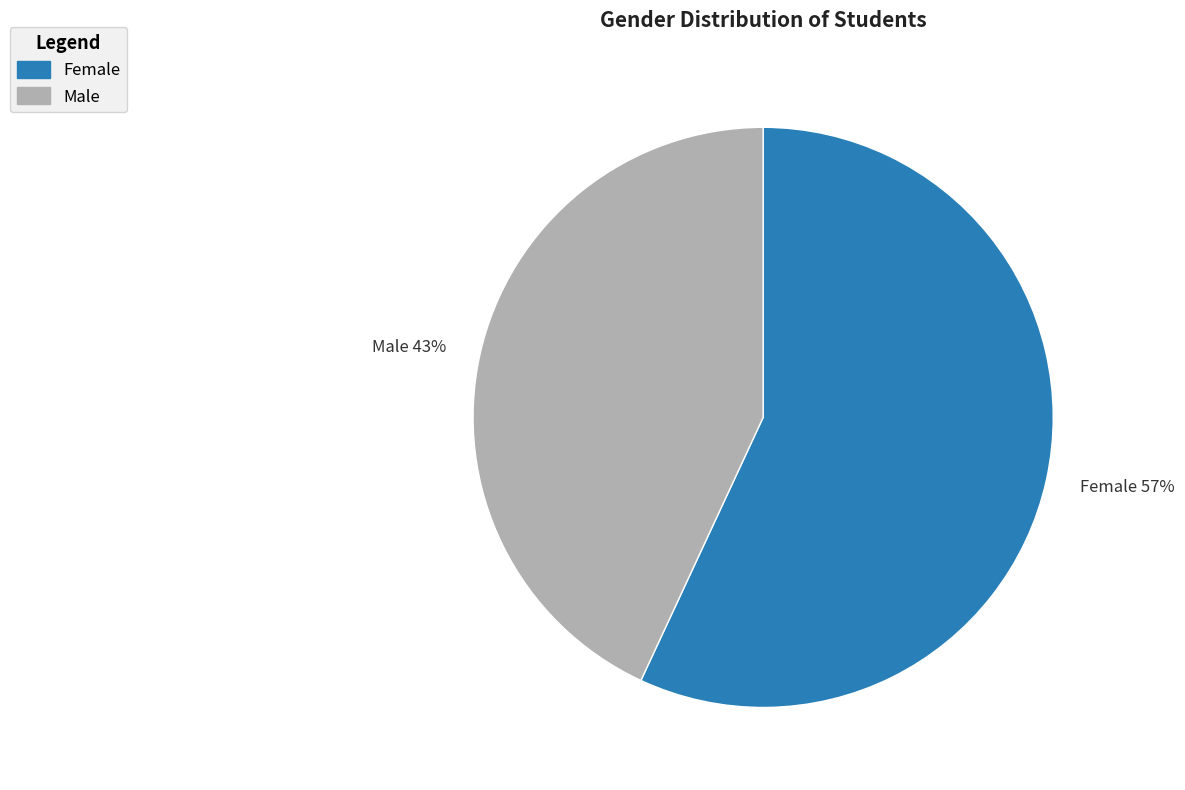

To the nearest percent, what portion does Male represent?

43%